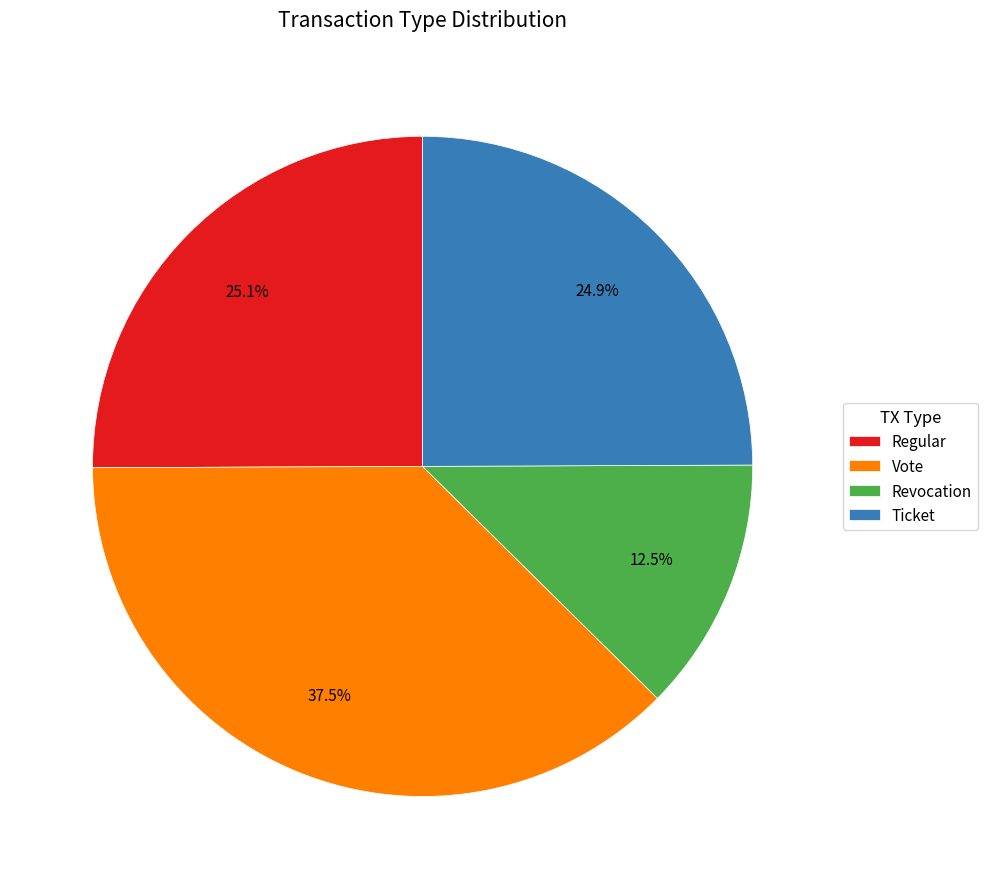

Is Regular the majority of the pie?

No